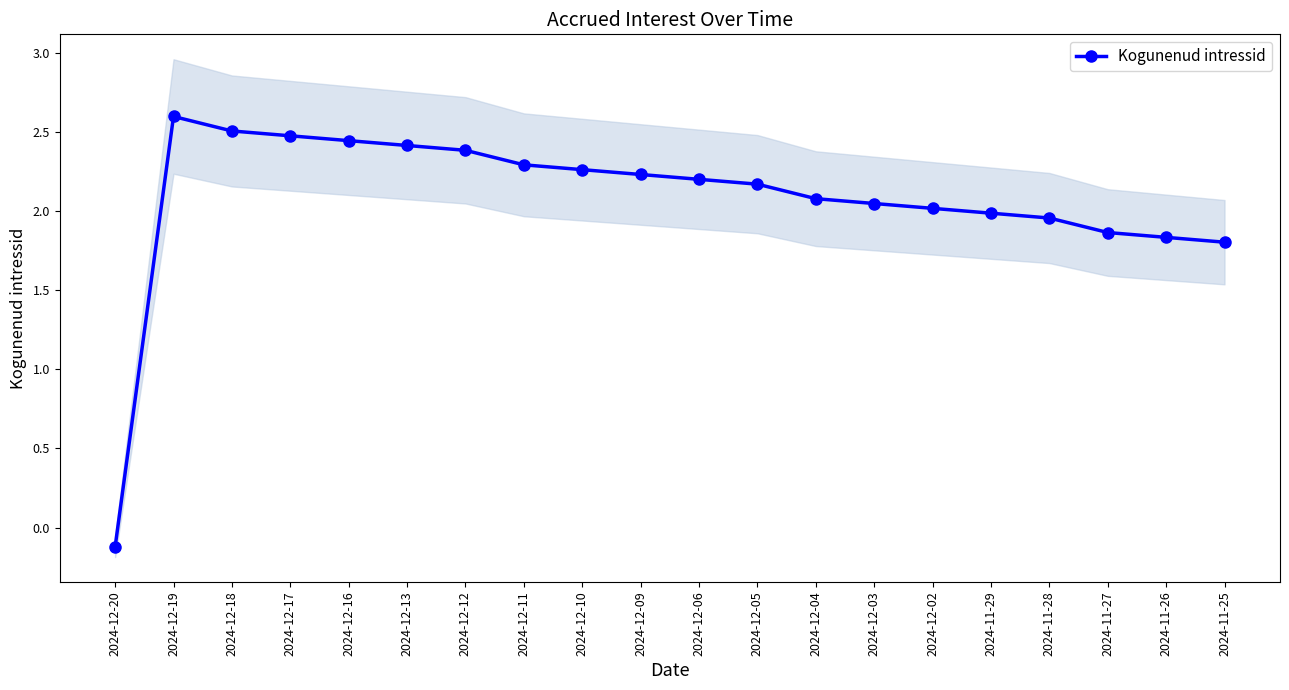

List the labels in order of value, smallest first.

2024-12-20, 2024-11-25, 2024-11-26, 2024-11-27, 2024-11-28, 2024-11-29, 2024-12-02, 2024-12-03, 2024-12-04, 2024-12-05, 2024-12-06, 2024-12-09, 2024-12-10, 2024-12-11, 2024-12-12, 2024-12-13, 2024-12-16, 2024-12-17, 2024-12-18, 2024-12-19